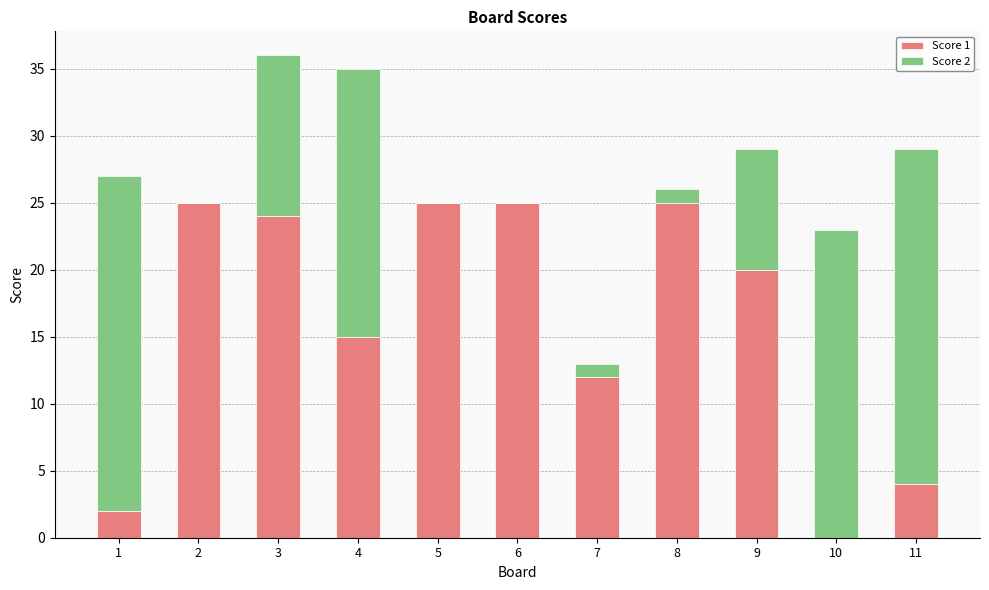

Reading left to right, transcribe the values for Score 1.

1=2	2=25	3=24	4=15	5=25	6=25	7=12	8=25	9=20	10=0	11=4